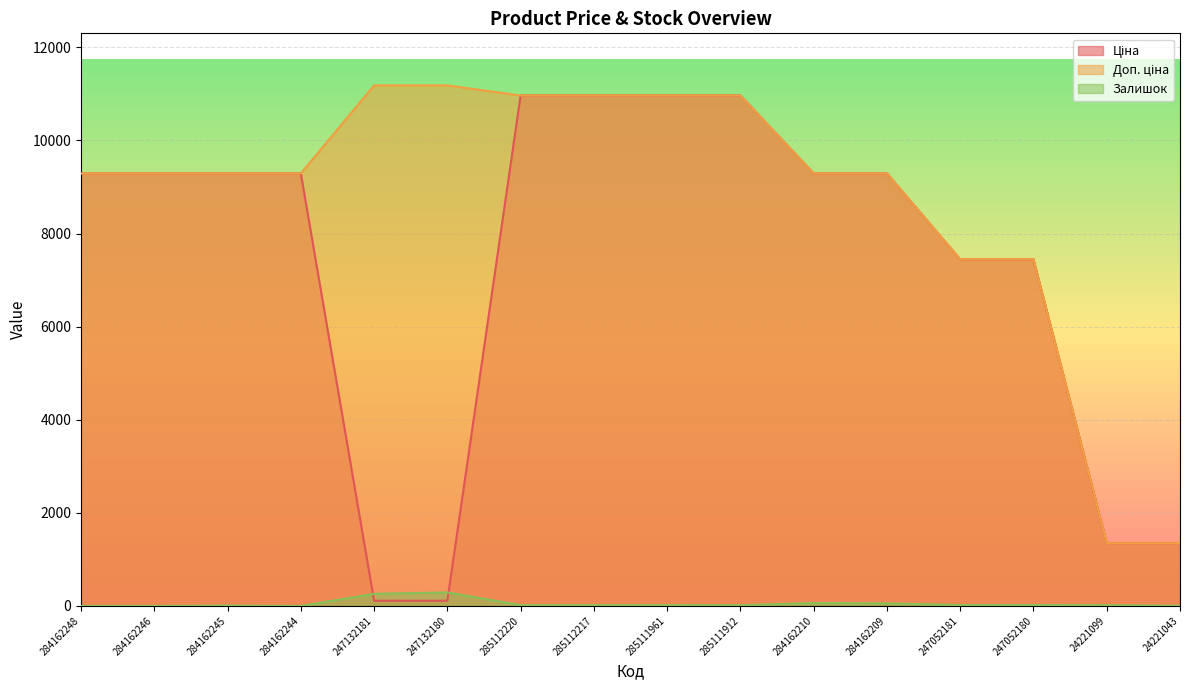

What is the difference between the highest and lowest values at 285112220?

10947.4